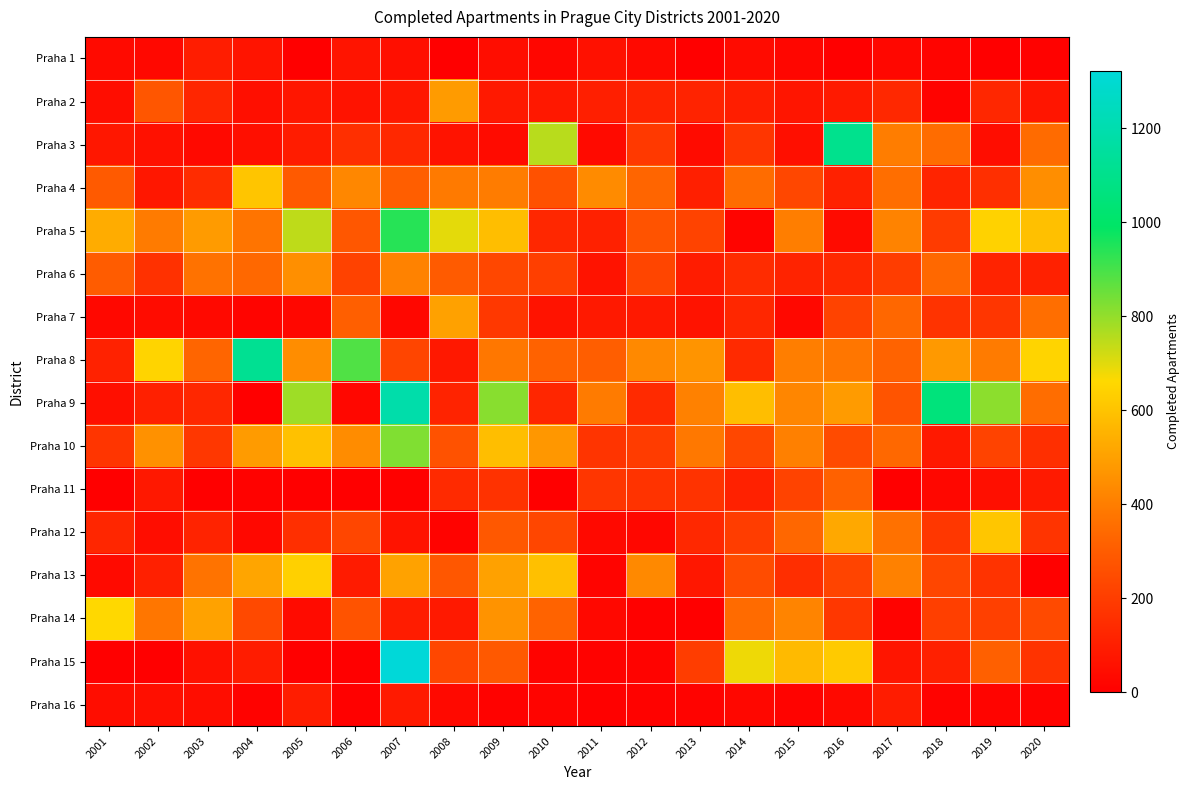

What is the difference between the highest and lowest values at 2012?

426